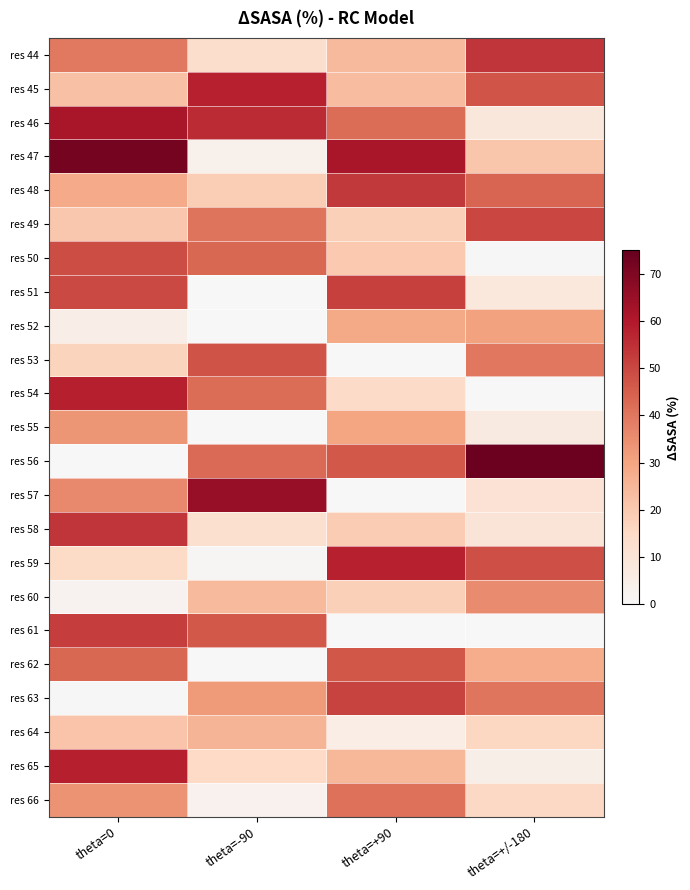

Reading left to right, extract all data points from this chart.

res 44: theta=0=39.3	theta=-90=13.2	theta=+90=24.3	theta=+/-180=53.8
res 45: theta=0=22.0	theta=-90=58.2	theta=+90=23.4	theta=+/-180=47.3
res 46: theta=0=61.6	theta=-90=55.7	theta=+90=42.0	theta=+/-180=8.7
res 47: theta=0=71.8	theta=-90=3.6	theta=+90=61.7	theta=+/-180=21.1
res 48: theta=0=28.1	theta=-90=19.0	theta=+90=52.9	theta=+/-180=43.7
res 49: theta=0=20.3	theta=-90=40.5	theta=+90=18.0	theta=+/-180=50.2
res 50: theta=0=48.9	theta=-90=43.3	theta=+90=20.2	theta=+/-180=0.3
res 51: theta=0=49.8	theta=-90=0.0	theta=+90=51.5	theta=+/-180=8.2
res 52: theta=0=5.2	theta=-90=0.0	theta=+90=29.0	theta=+/-180=30.6
res 53: theta=0=16.8	theta=-90=47.6	theta=+90=0.0	theta=+/-180=40.0
res 54: theta=0=58.4	theta=-90=42.3	theta=+90=14.6	theta=+/-180=0.0
res 55: theta=0=33.3	theta=-90=0.0	theta=+90=29.8	theta=+/-180=6.8
res 56: theta=0=0.2	theta=-90=42.8	theta=+90=46.4	theta=+/-180=74.1
res 57: theta=0=35.8	theta=-90=65.1	theta=+90=0.0	theta=+/-180=10.8
res 58: theta=0=53.6	theta=-90=12.2	theta=+90=19.2	theta=+/-180=9.9
res 59: theta=0=14.8	theta=-90=1.1	theta=+90=58.0	theta=+/-180=48.6
res 60: theta=0=2.5	theta=-90=24.1	theta=+90=17.9	theta=+/-180=35.7
res 61: theta=0=51.9	theta=-90=46.4	theta=+90=0.0	theta=+/-180=0.0
res 62: theta=0=43.2	theta=-90=0.0	theta=+90=46.6	theta=+/-180=27.5
res 63: theta=0=0.5	theta=-90=32.4	theta=+90=51.0	theta=+/-180=40.3
res 64: theta=0=21.3	theta=-90=25.5	theta=+90=5.5	theta=+/-180=15.9
res 65: theta=0=58.4	theta=-90=15.1	theta=+90=25.1	theta=+/-180=4.7
res 66: theta=0=33.8	theta=-90=3.1	theta=+90=41.1	theta=+/-180=15.4